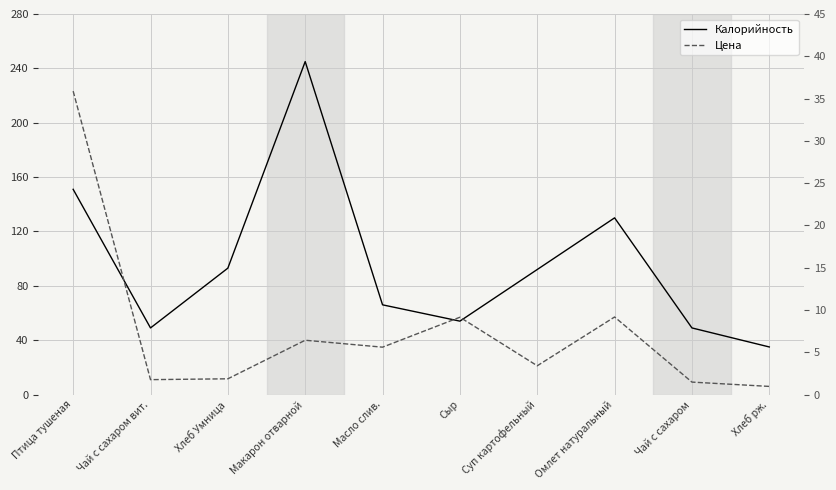

Does the chart have visible grid lines?

Yes